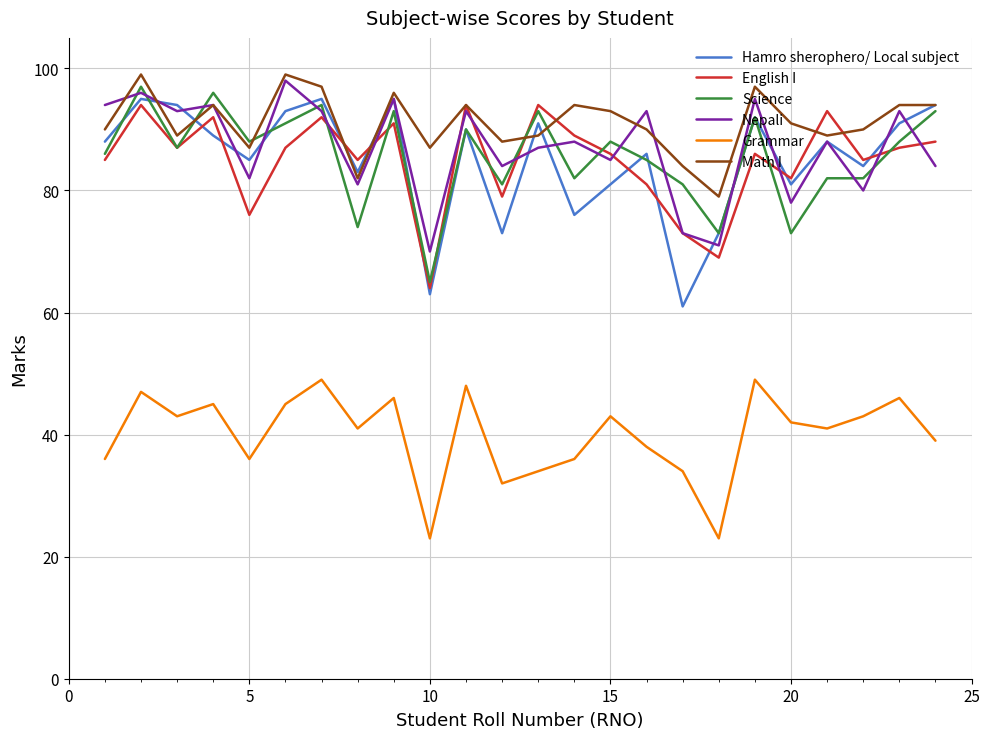

True or false: Grammar and Science intersect in this chart.

False